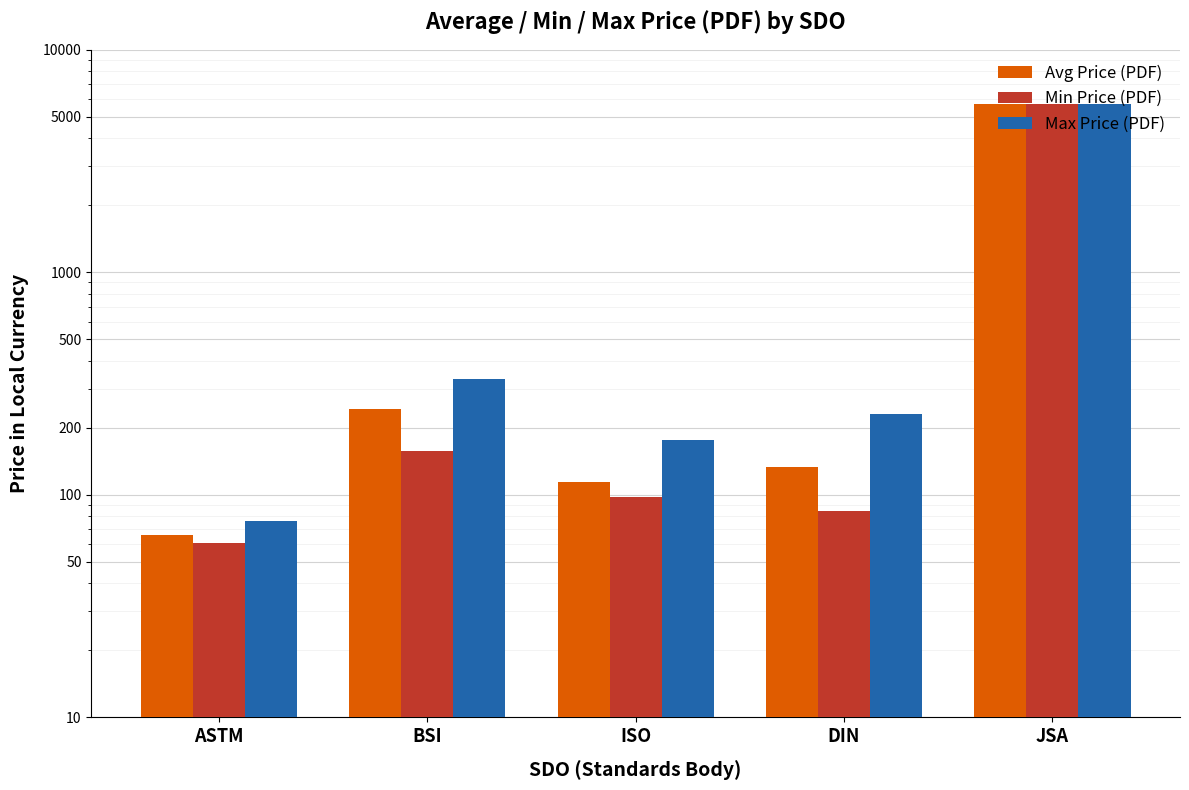

List the series in order of their overall mean, highest first.

Max Price (PDF), Avg Price (PDF), Min Price (PDF)